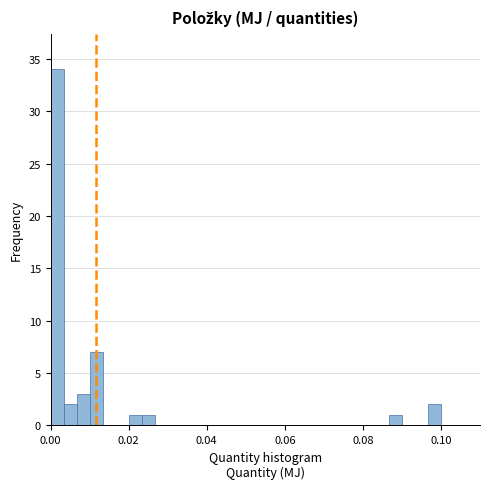

Read against the x-axis, roughly where is the centre of the tallest bar?

0.002